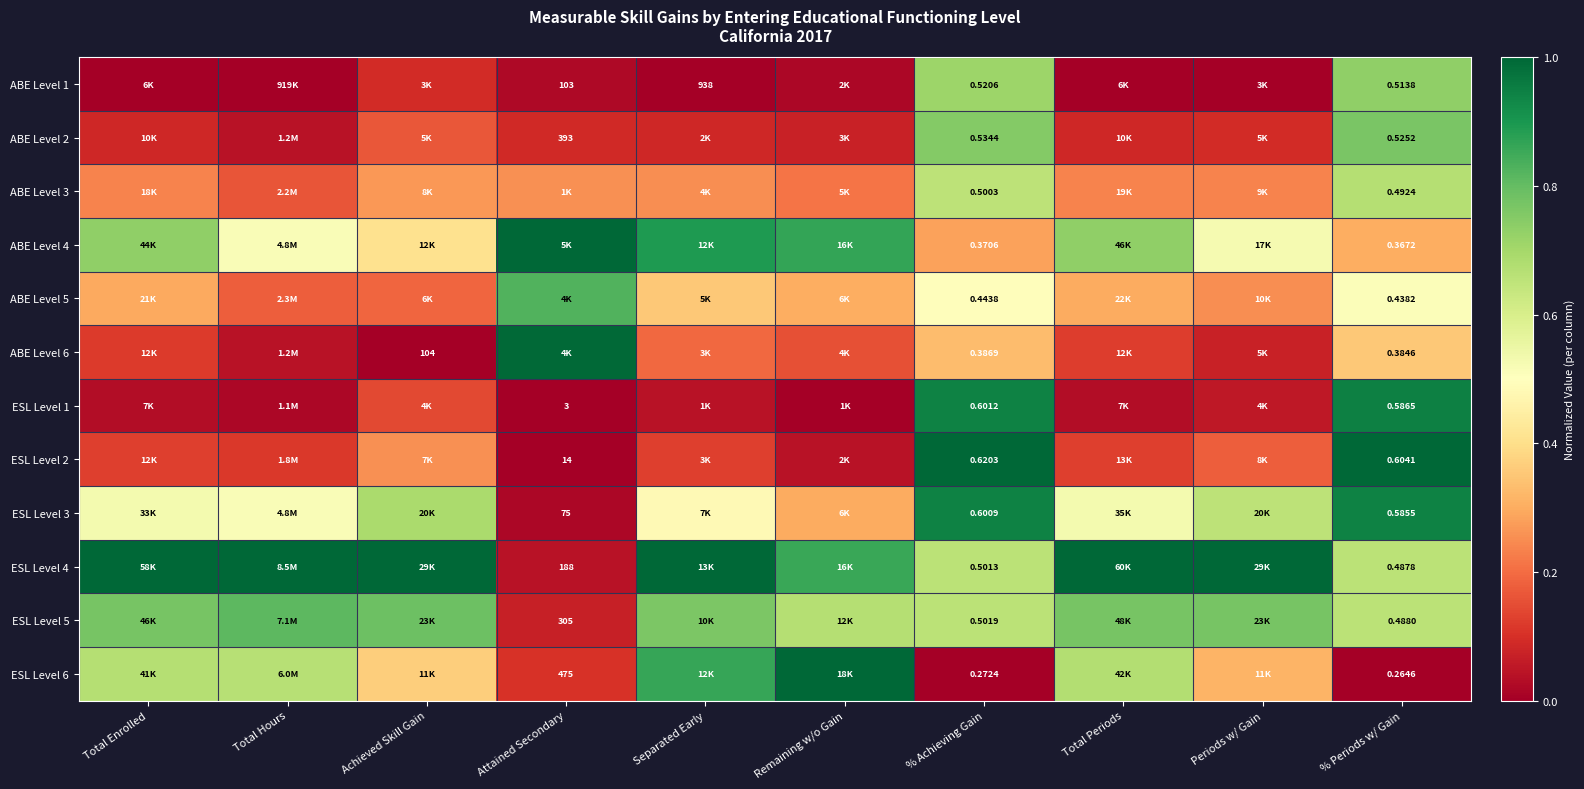

At how many categories does at least one series exceed 0?

10